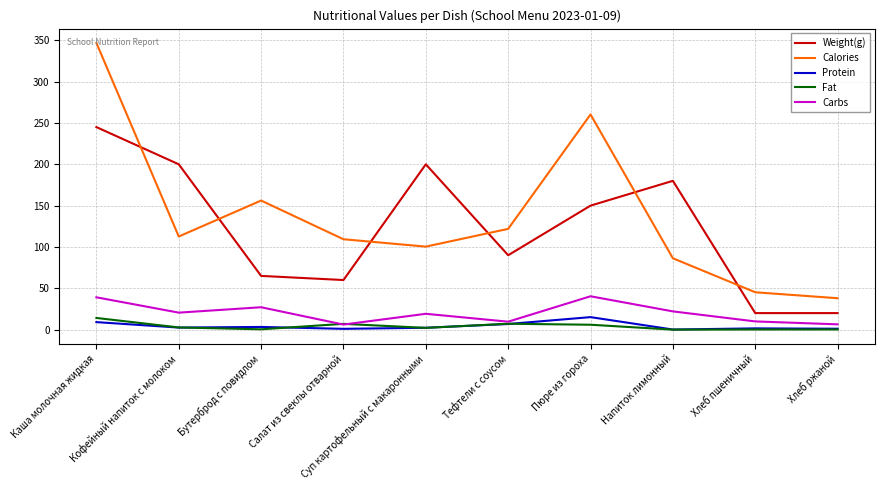

True or false: Calories and Fat intersect in this chart.

False